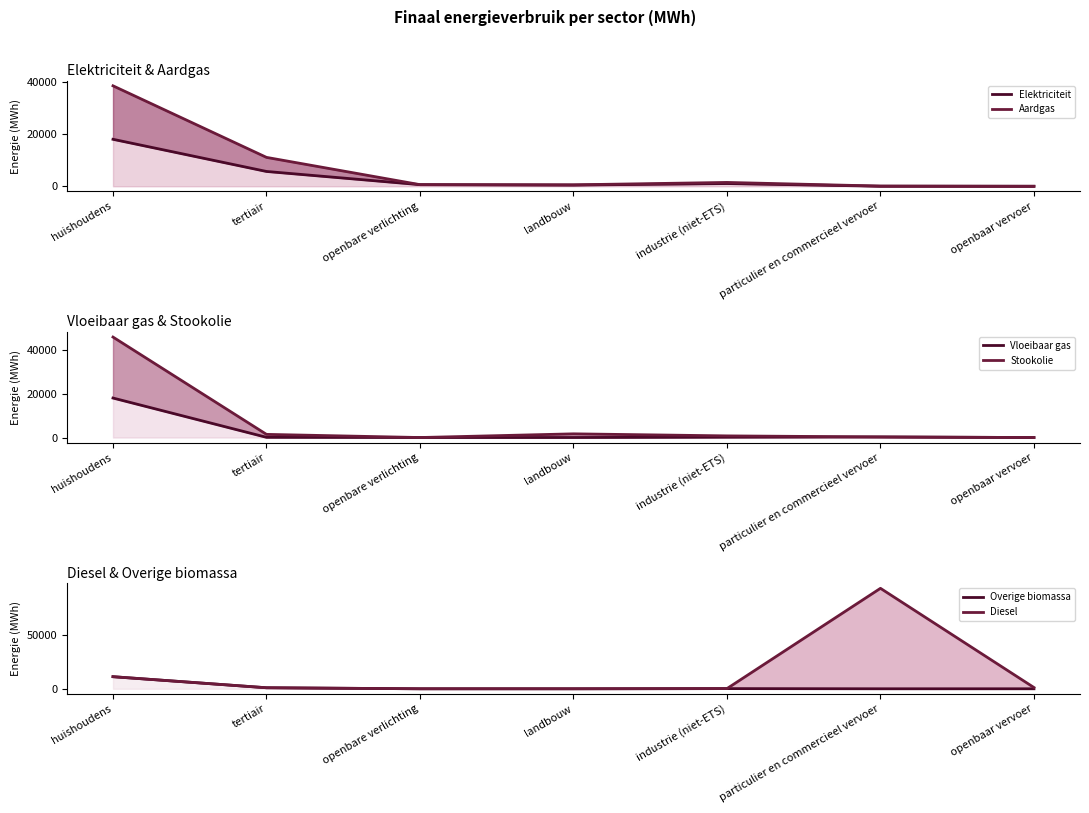

Reading left to right, list all the values displayed in this chart.

Elektriciteit: 17994.8	5672.9	619.8	460.9	1041.1	24.8	0.0
Aardgas: 38478.5	11067.6	619.8	555.7	1471.5	76.8	0.0
Vloeibaar gas: 18148.4	93.3	0.0	11.9	150.3	262.4	0.0
Stookolie: 46164.5	1450.2	0.0	1696.7	753.7	262.4	0.0
Overige biomassa: 11315.6	965.4	0.0	0.0	168.1	0.0	0.0
Diesel: 11315.6	965.4	0.0	0.0	168.1	94058.7	1183.3